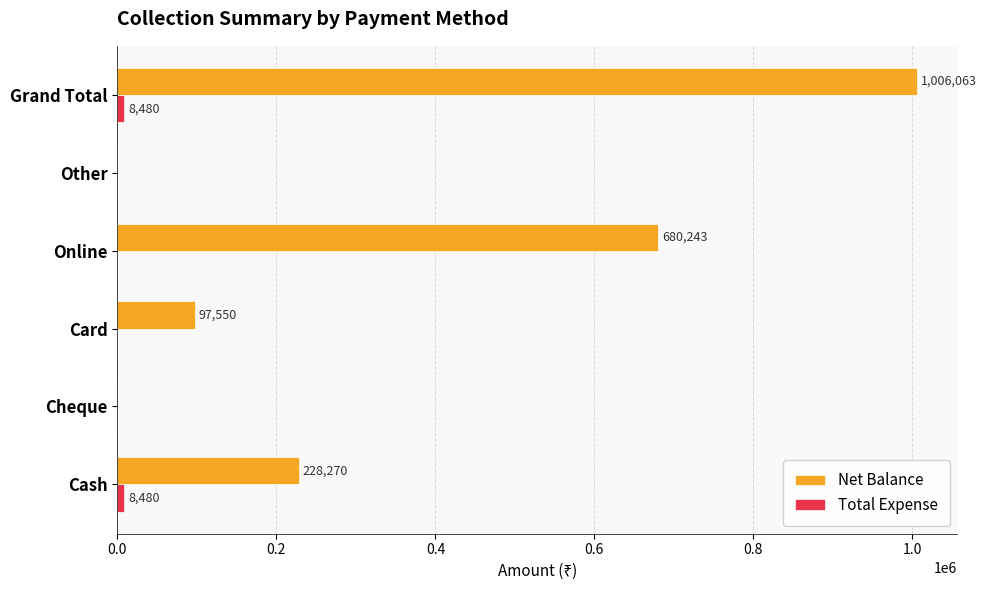

Between Cash and Card, which series saw the biggest shift?

Net Balance